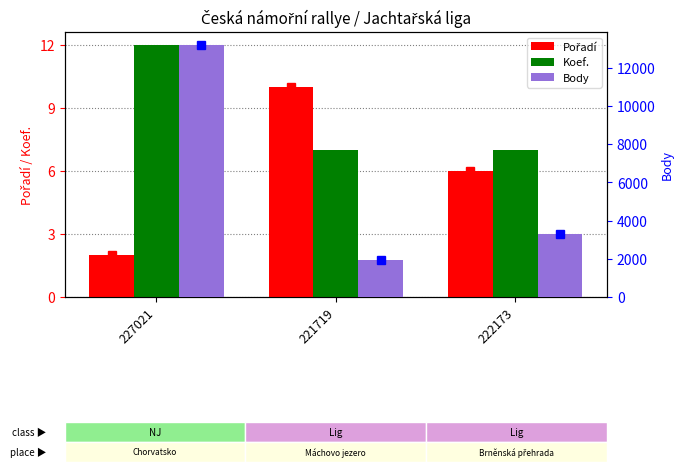

Which label corresponds to the largest value in the chart?

227021